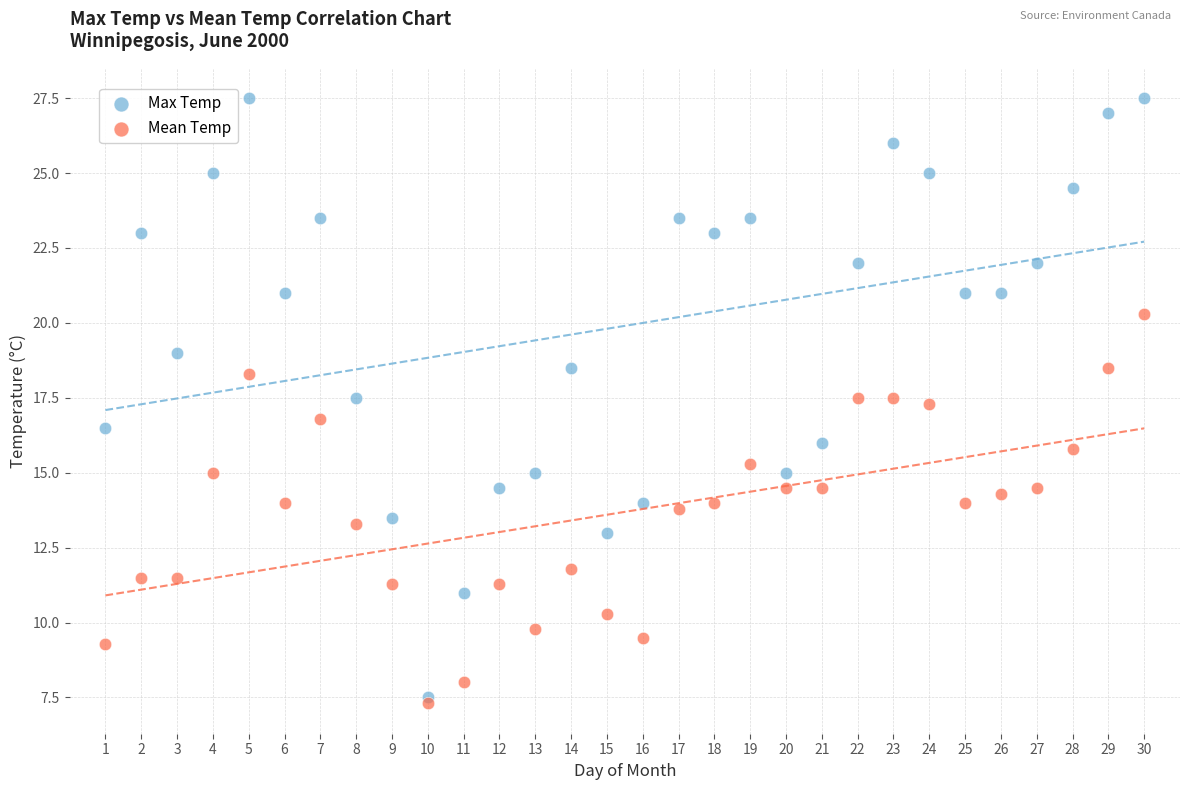

What are all the series names shown in the legend?

Max Temp, Mean Temp